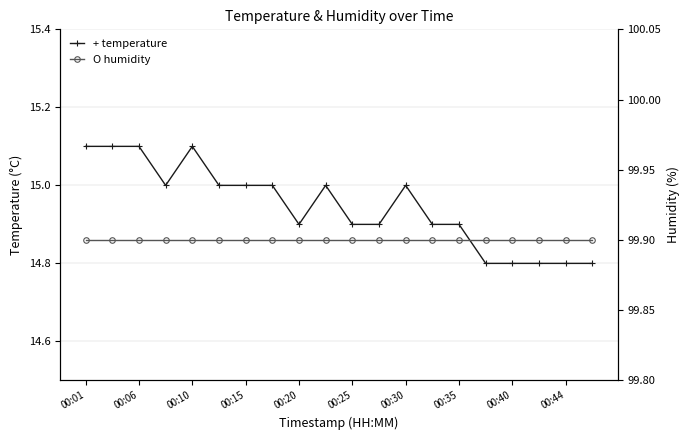

Is it true that humidity equals 33.6 at 00:44?

False